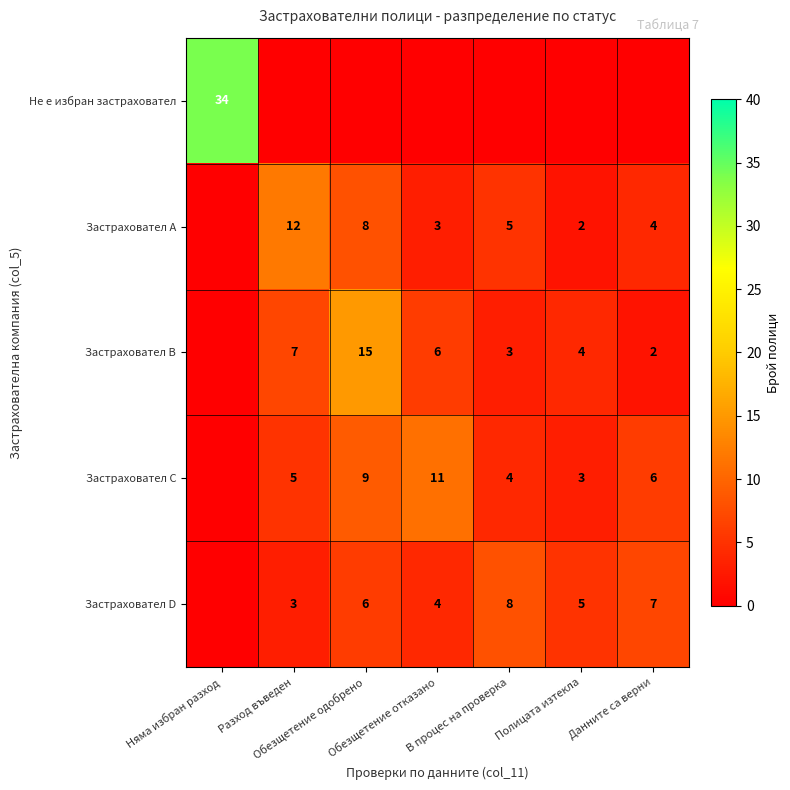

What is the difference between the maximum and minimum values in the Застраховател A series?

12